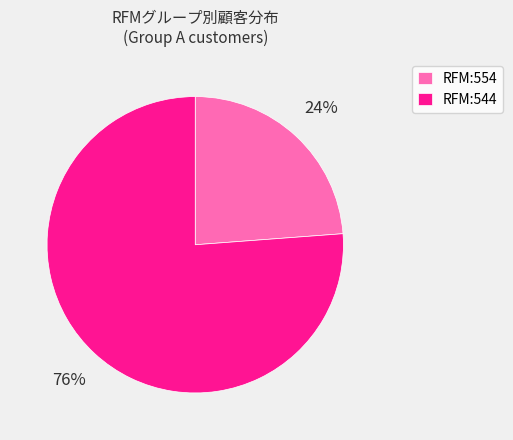

Rank the categories by value from highest to lowest.

RFM:544, RFM:554